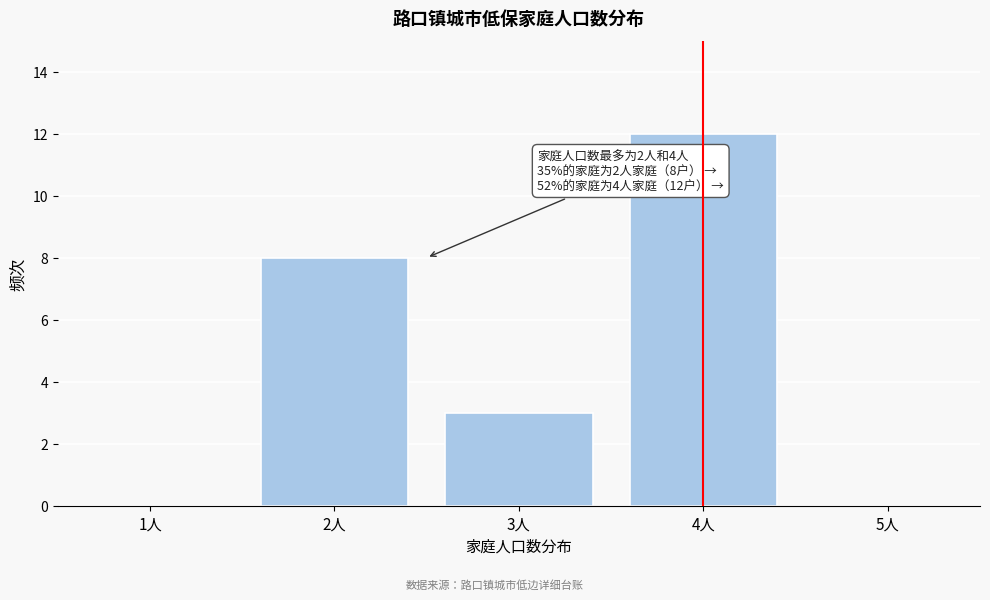

Which range on the x-axis has the tallest bar?

3.5 to 4.5